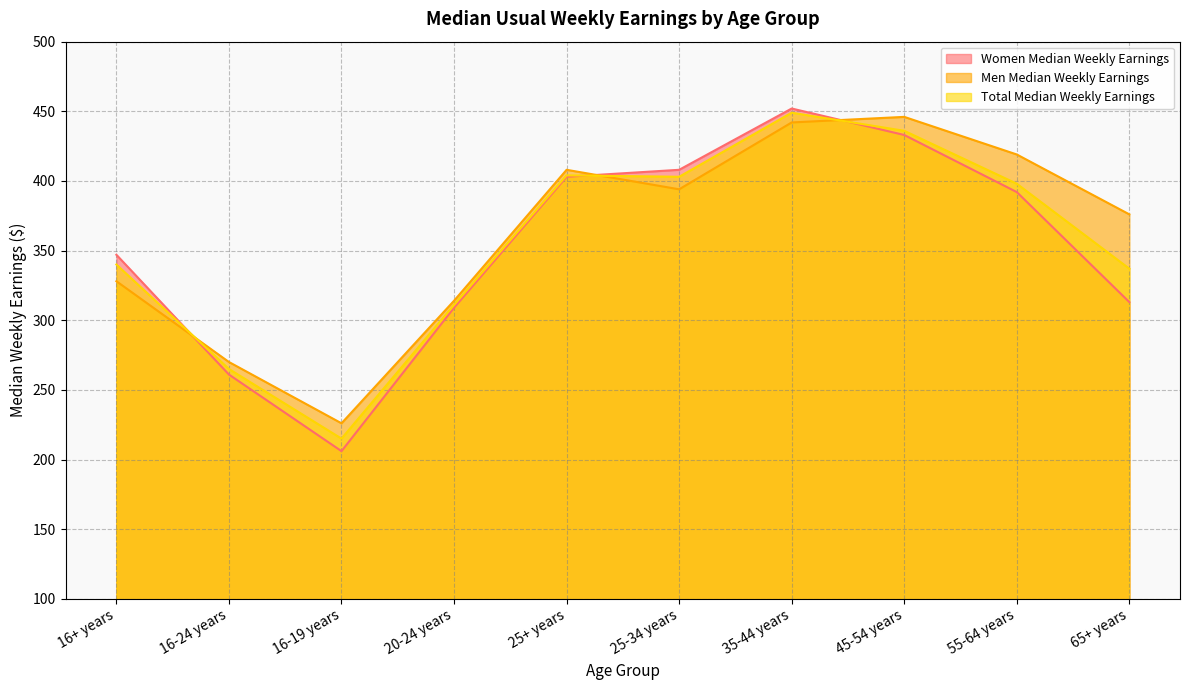

List the series in order of their overall mean, highest first.

Men Median Weekly Earnings, Total Median Weekly Earnings, Women Median Weekly Earnings